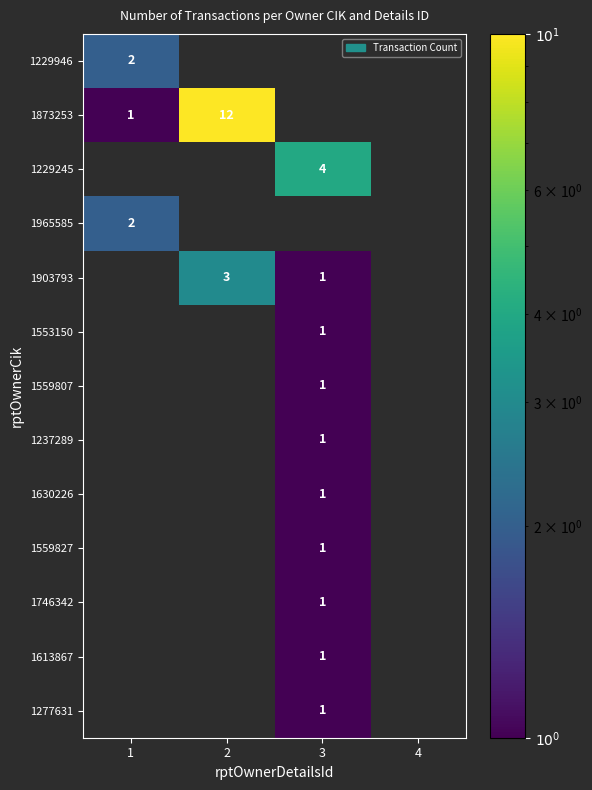

The 1903793 series shows 5 at 2. True or false?

False